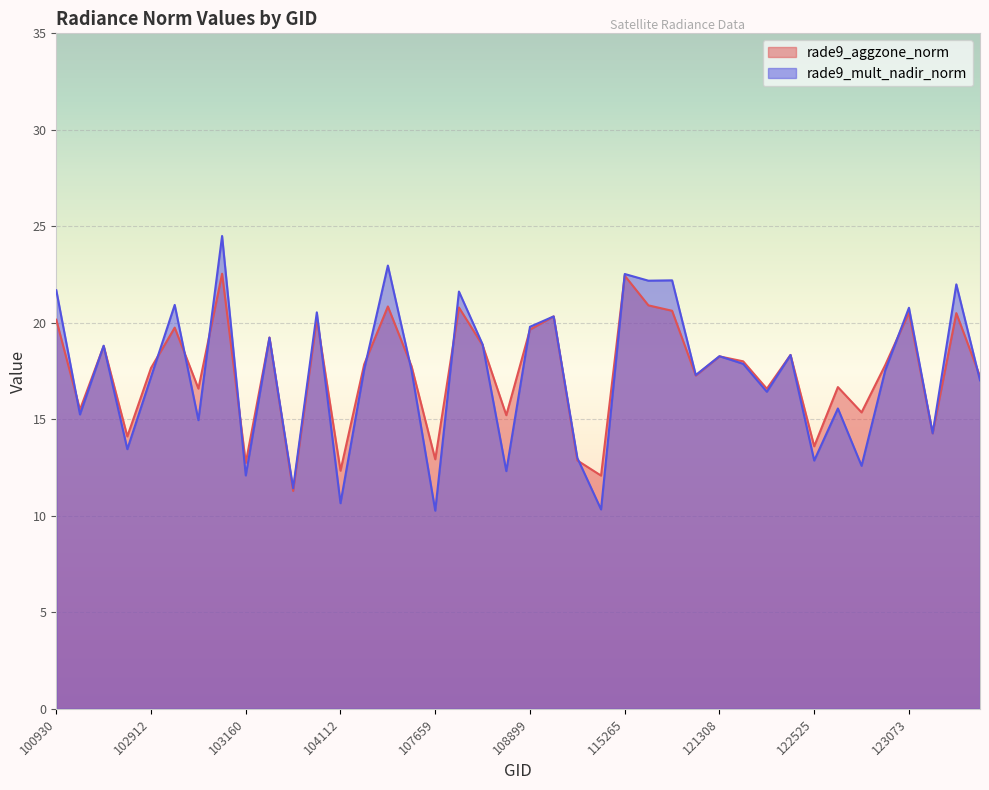

True or false: rade9_mult_nadir_norm has more than 0 points higher than both neighbors.

True